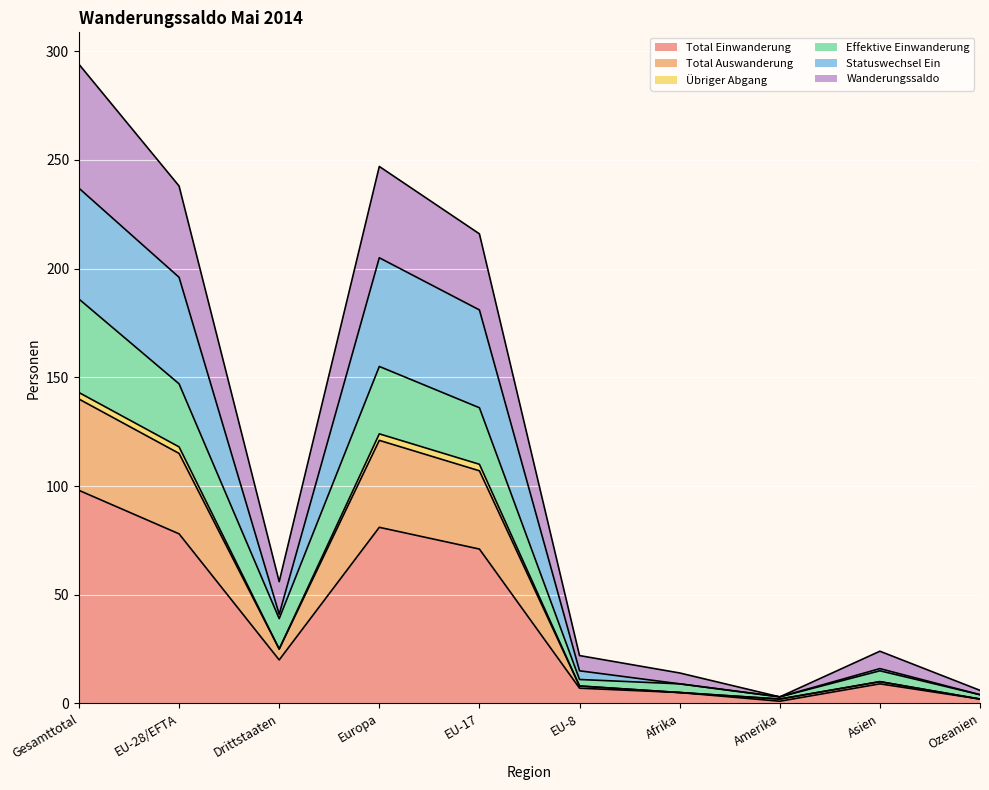

At how many categories does at least one series exceed 218?

3